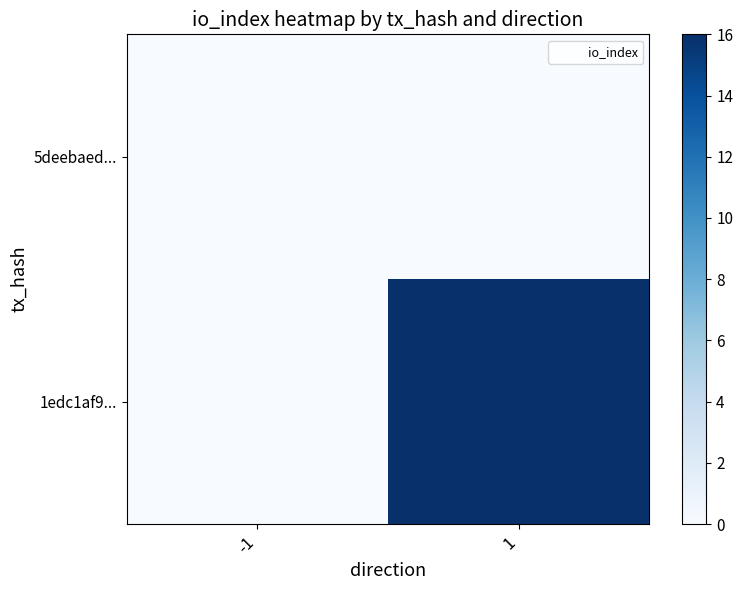

Reading left to right, list all the values displayed in this chart.

5deebaed...: -1=0	1=0
1edc1af9...: -1=0	1=16